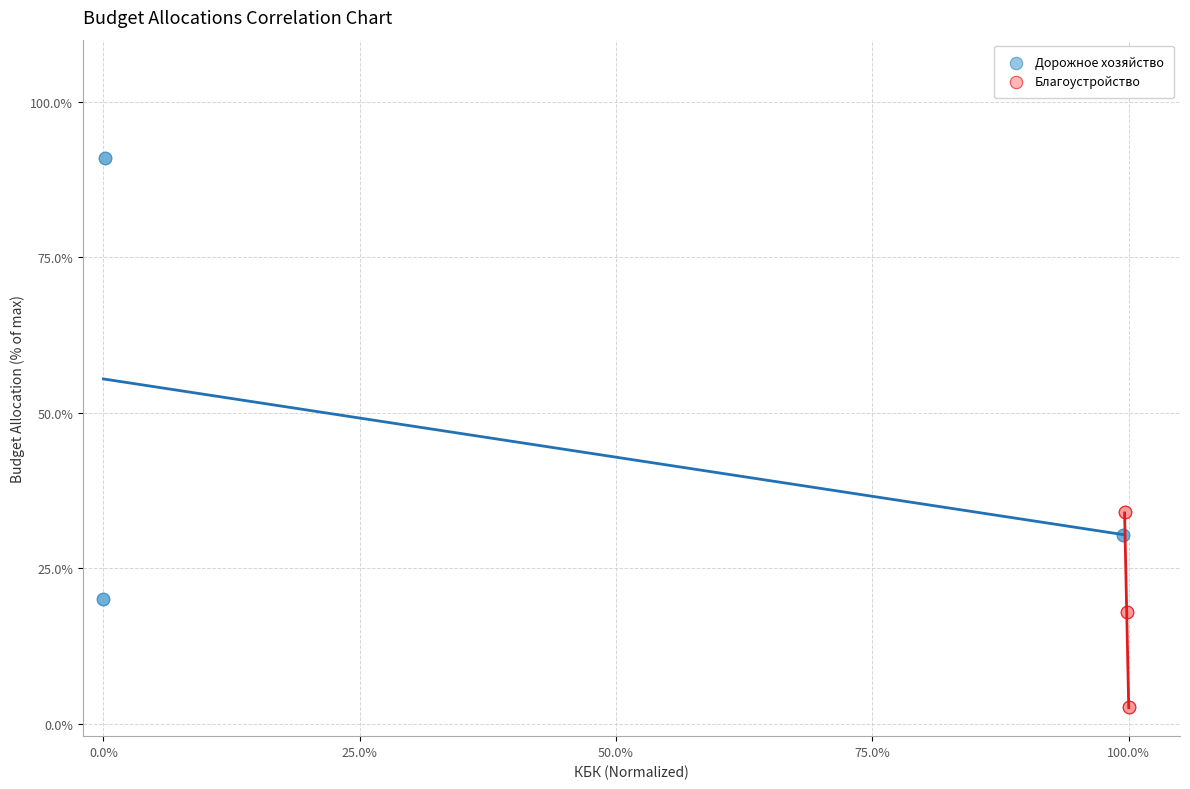

Which series contains the highest Y value?

Дорожное хозяйство